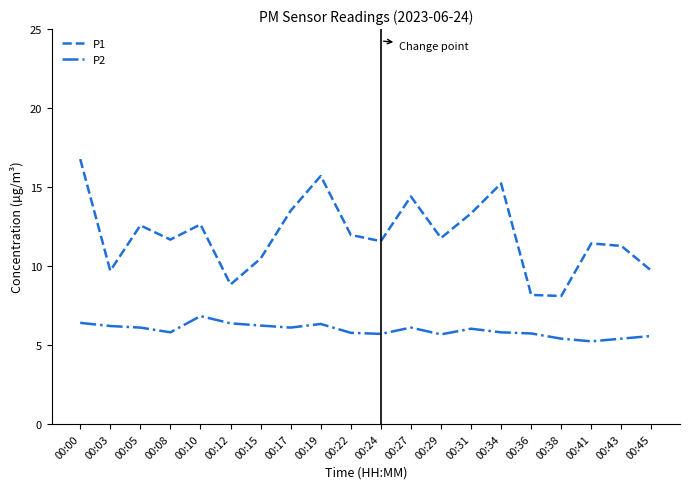

How many lines are shown in the chart?

2